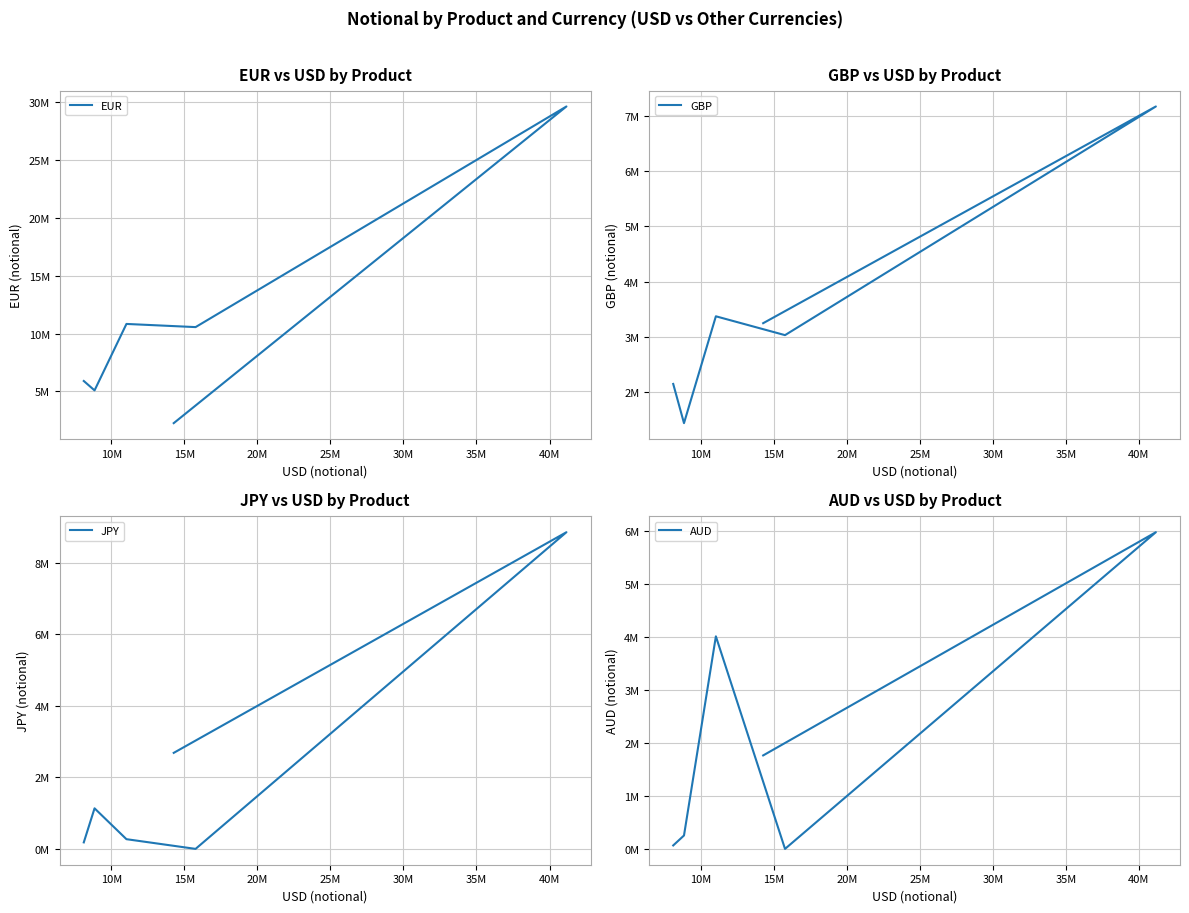

What is the difference between the maximum and minimum values in the GBP series?

5736357